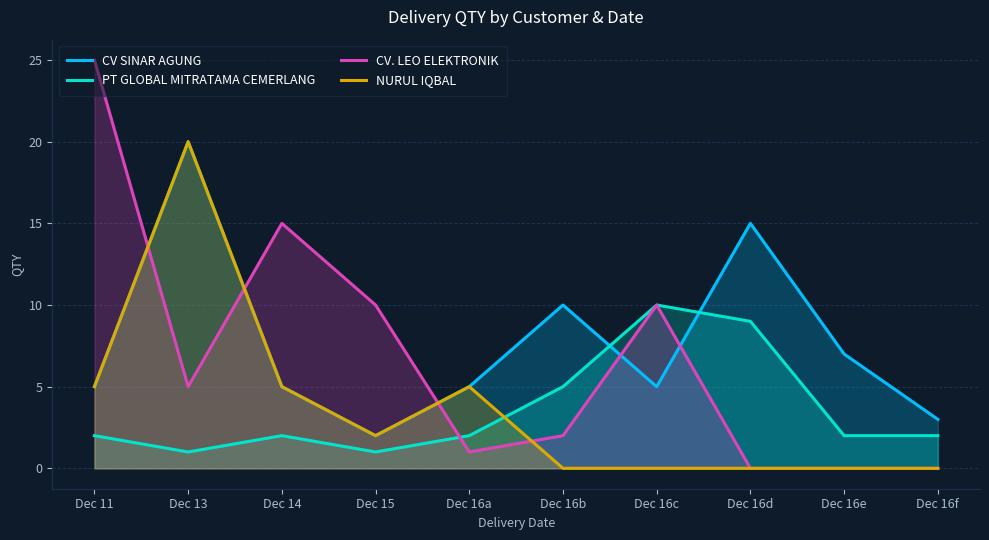

At how many categories does at least one series exceed 16?

2